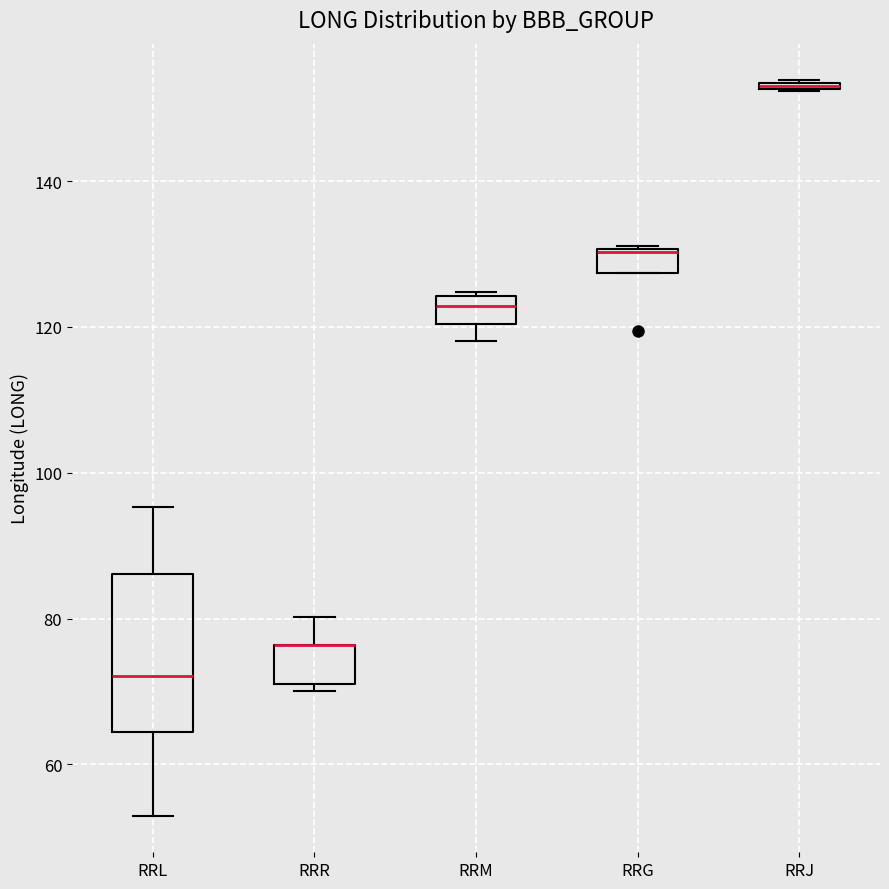

Comparing the boxes themselves (not the whiskers), which one is the tallest?

RRL